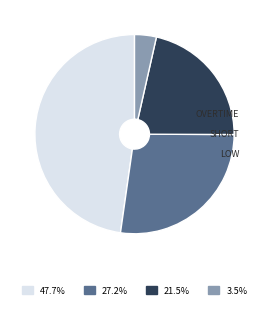

Is there a majority slice in this chart?

No